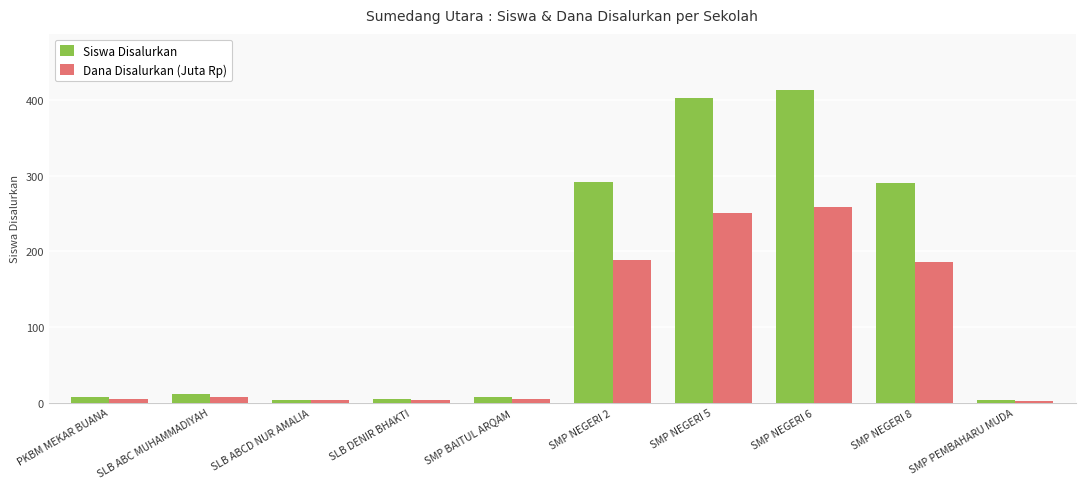

What is the value of the Dana Disalurkan (Juta Rp) bar at the 1st from the left?

4.9